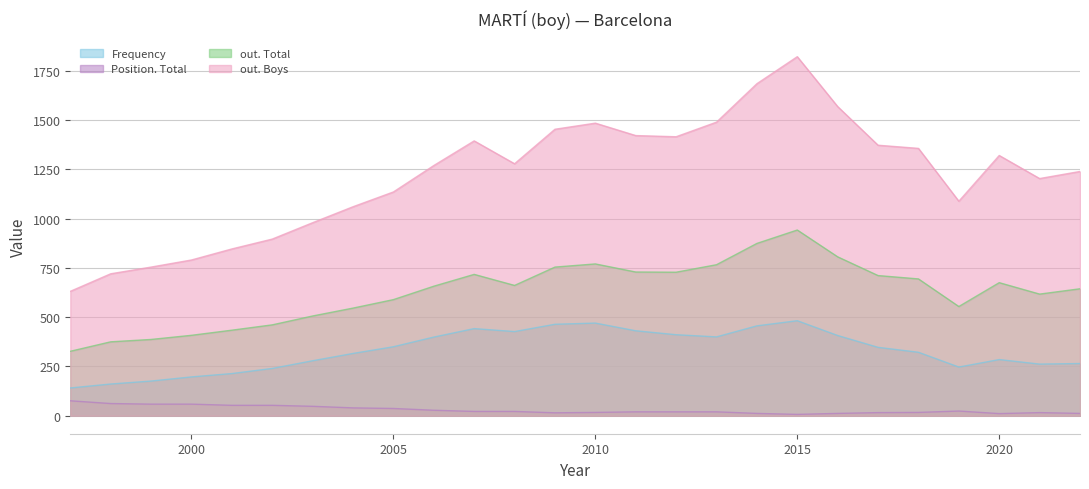

Is it true that out. Total equals 546 at 2004?

True